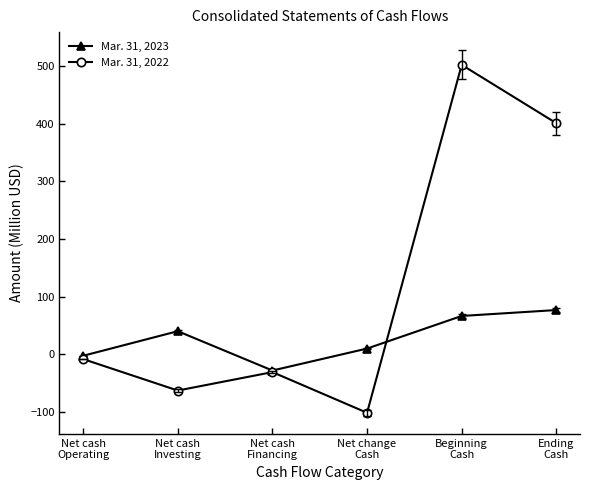

How many interior local peaks does the Mar. 31, 2022 series have?

2